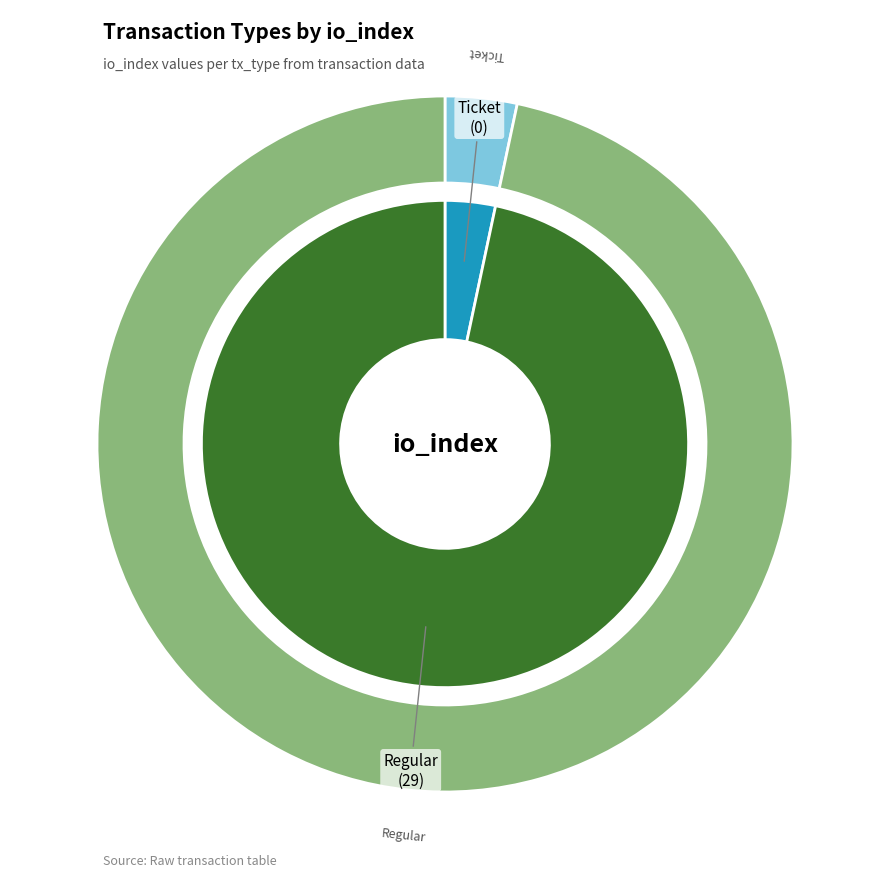

Combined, what portion of the pie is Ticket and Regular?

100.0%